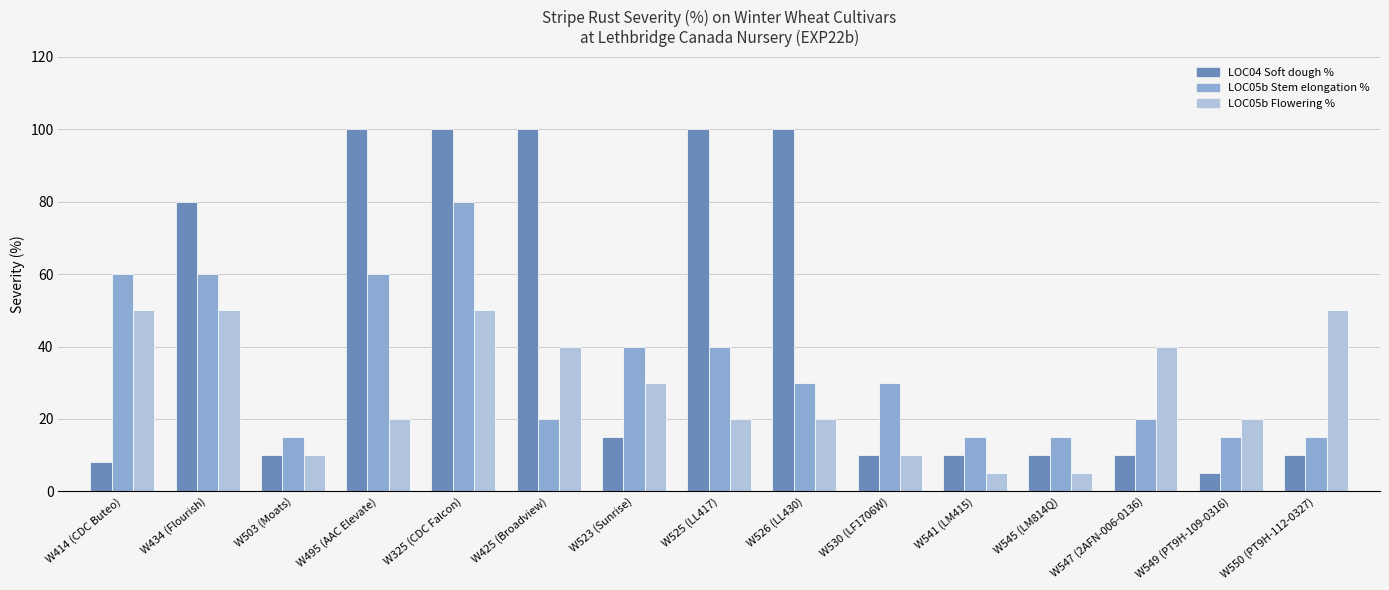

What is the label of the 11th bar from the right?

W325 (CDC Falcon)